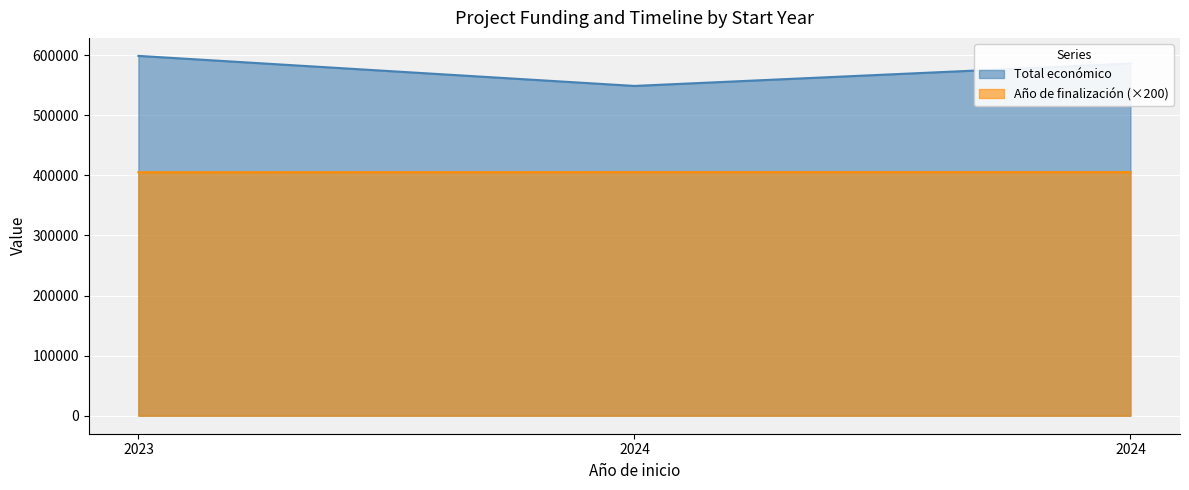

What is the average value of the Total económico series?

577973